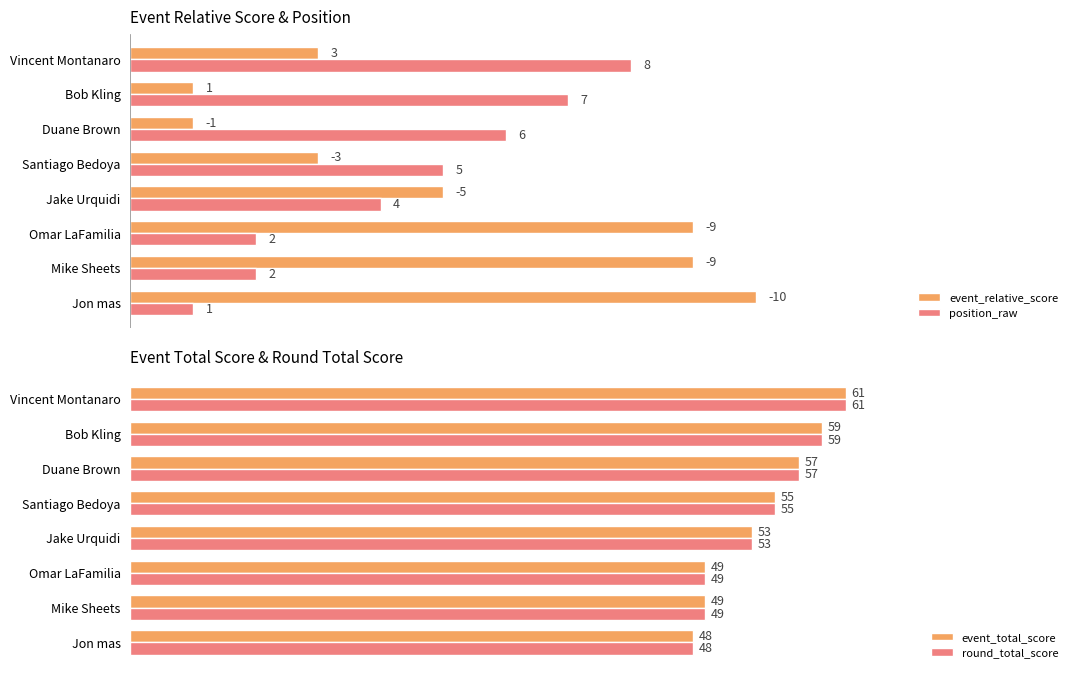

At which label is event_relative_score closest to 5?

Jake Urquidi